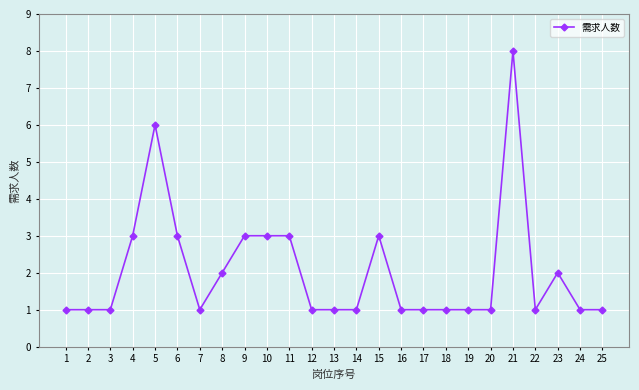

What is the difference between the second highest and minimum values?

5